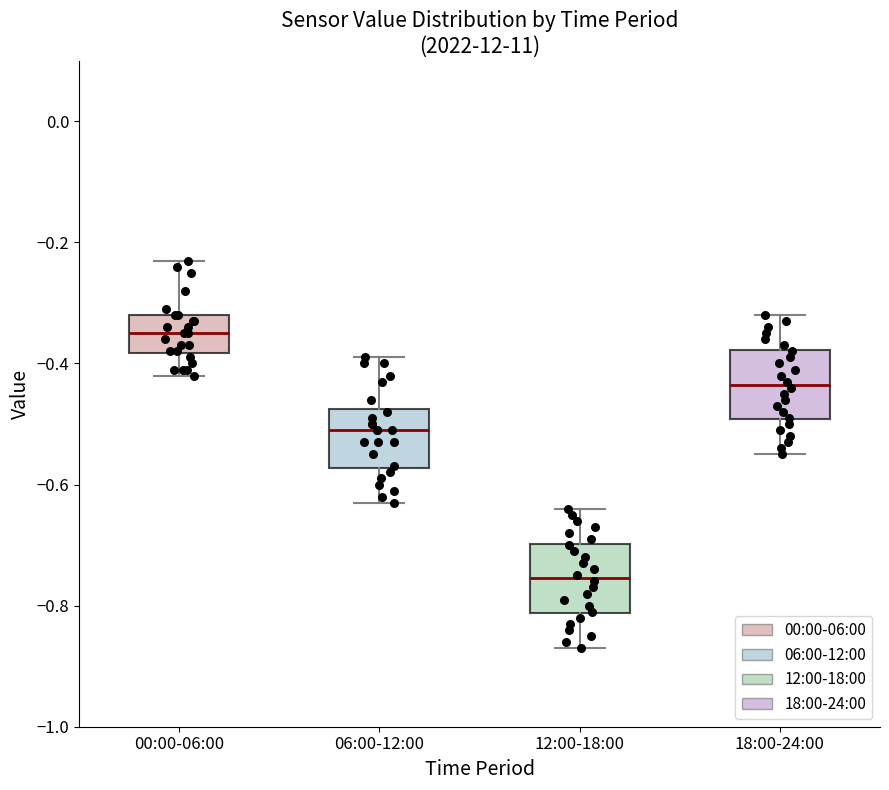

Reading left to right, read every box against the y-axis: the position of its median line, the range the box covers, and the ends of its whiskers. The values are not printed on the chart, so give them approximately, as read against the axis.

00:00-06:00: median -0.34, box -0.38 to -0.32, whiskers -0.42 to -0.22
06:00-12:00: median -0.50, box -0.58 to -0.48, whiskers -0.62 to -0.38
12:00-18:00: median -0.76, box -0.82 to -0.70, whiskers -0.86 to -0.64
18:00-24:00: median -0.44, box -0.50 to -0.38, whiskers -0.54 to -0.32